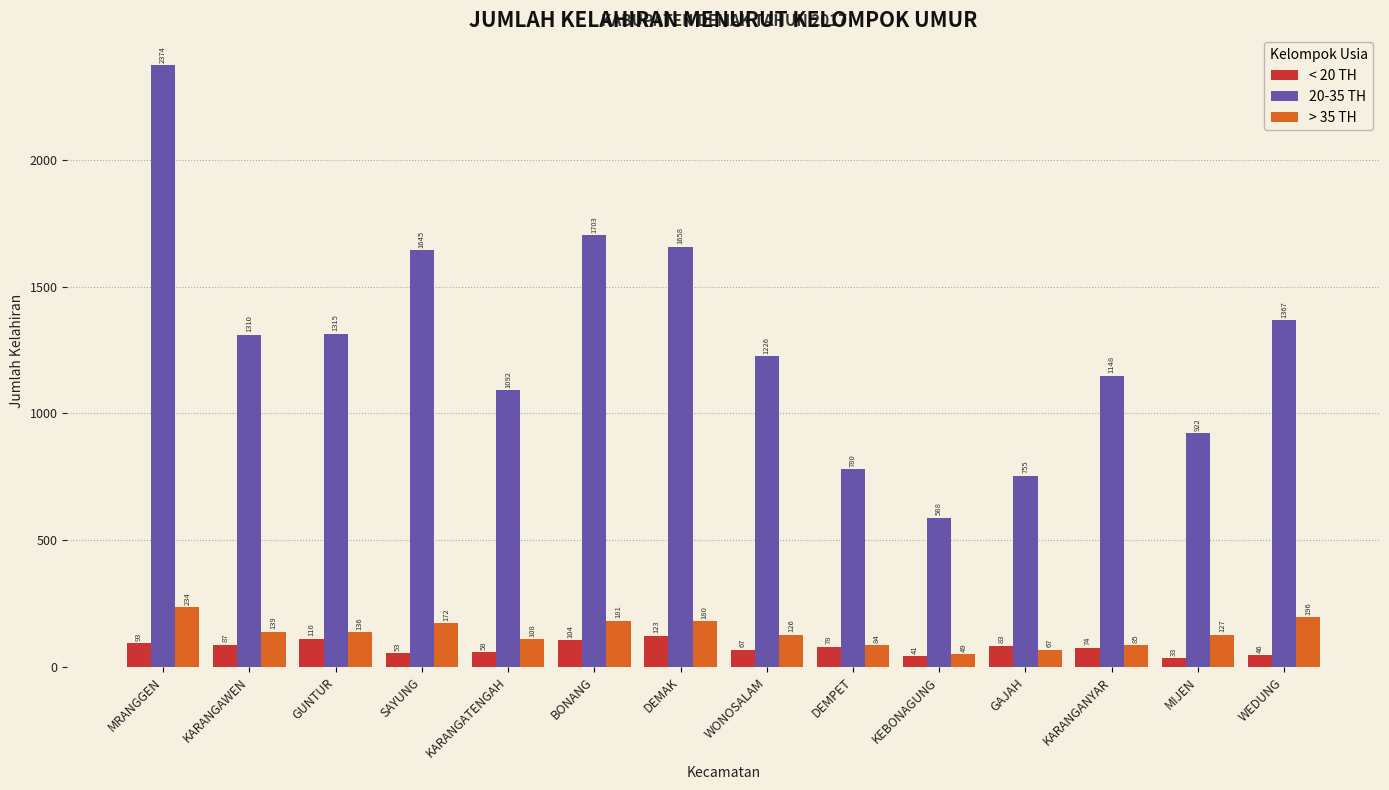

How many values in the > 35 TH series are below 136?

7